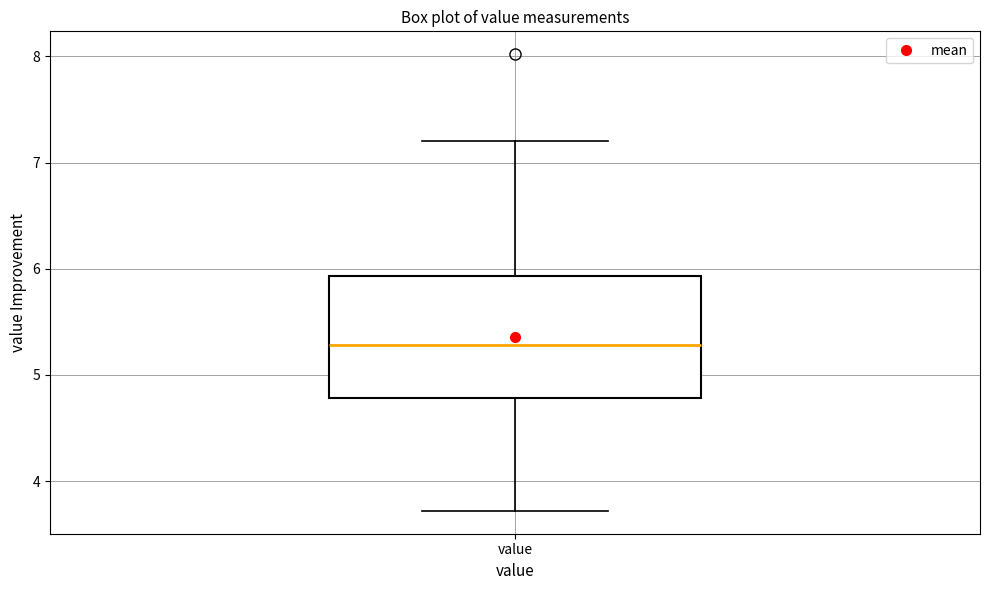

Transcribe this box plot: give where the median line is, the range the box spans, and where the two whiskers end, as read against the y-axis. The values are not printed on the chart, so give them approximately, as read against the axis.

median 5.3, box 4.8 to 5.9, whiskers 3.7 to 7.2